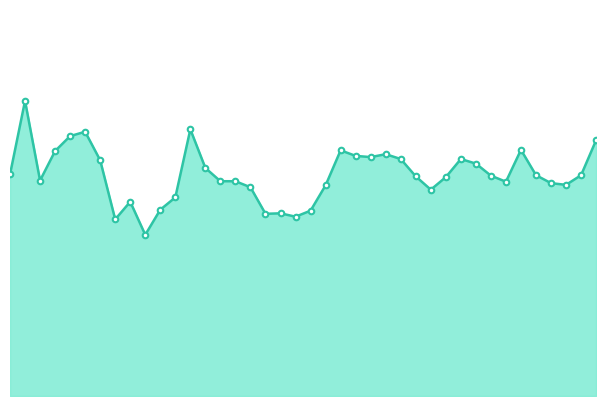

Does the chart have visible grid lines?

No